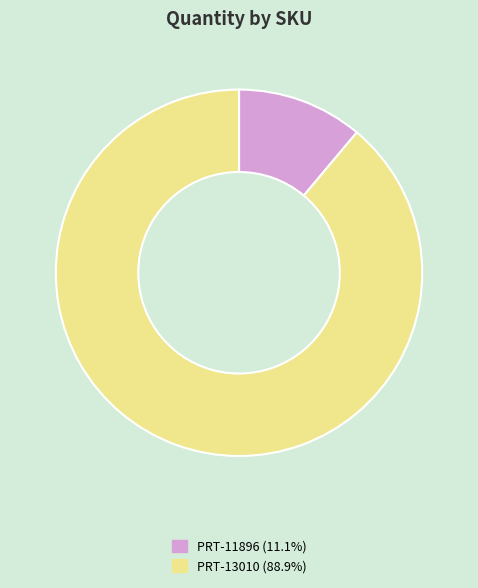

Which slice represents more than half of the pie?

PRT-13010